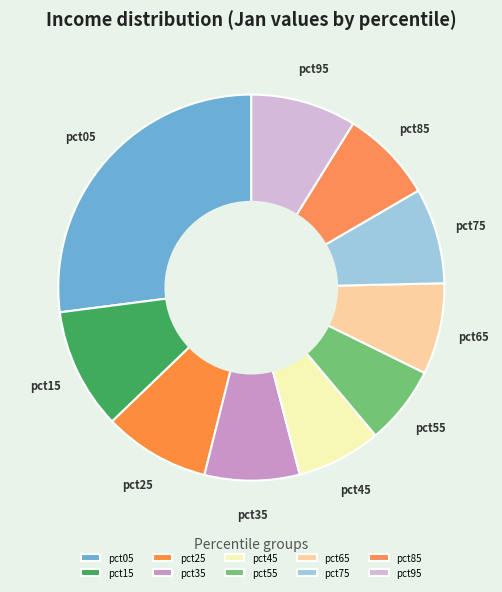

Does any single category account for the majority?

No